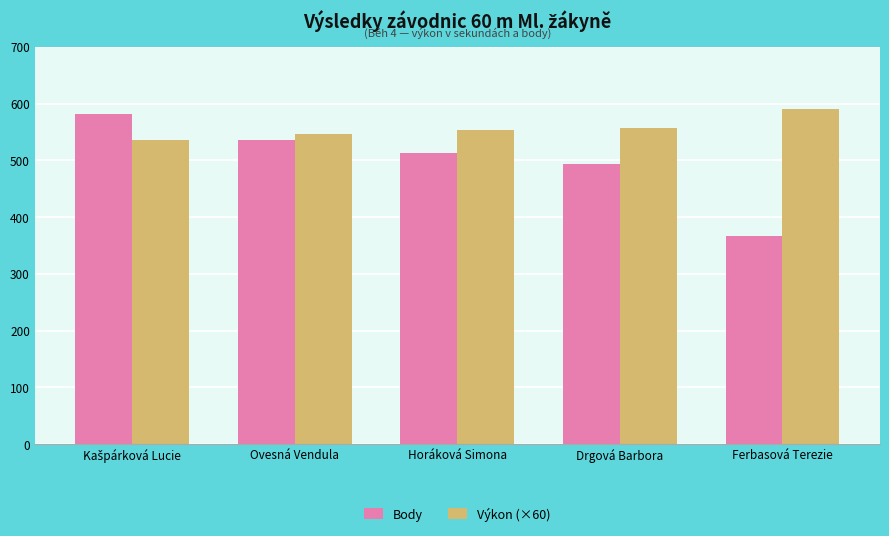

What is the sum of the Výkon (×60) values at Ferbasová Terezie and Ovesná Vendula?

1138.2